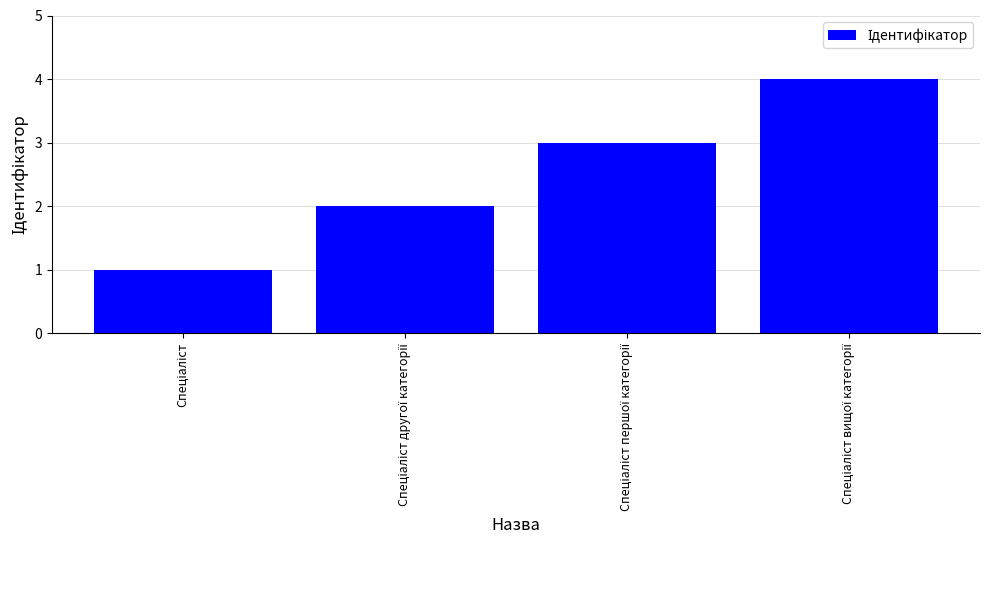

What is the sum of all values?

10